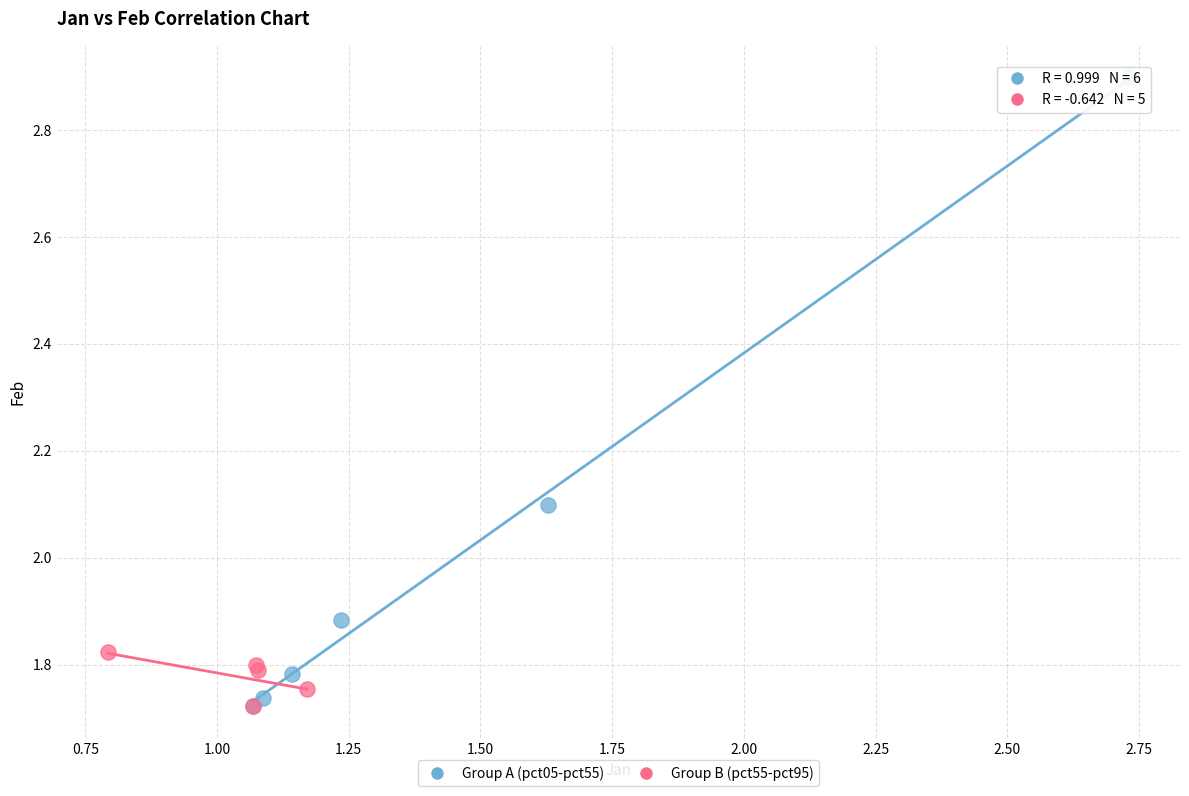

Which series has the widest spread of Y values?

Group A (pct05-pct55)